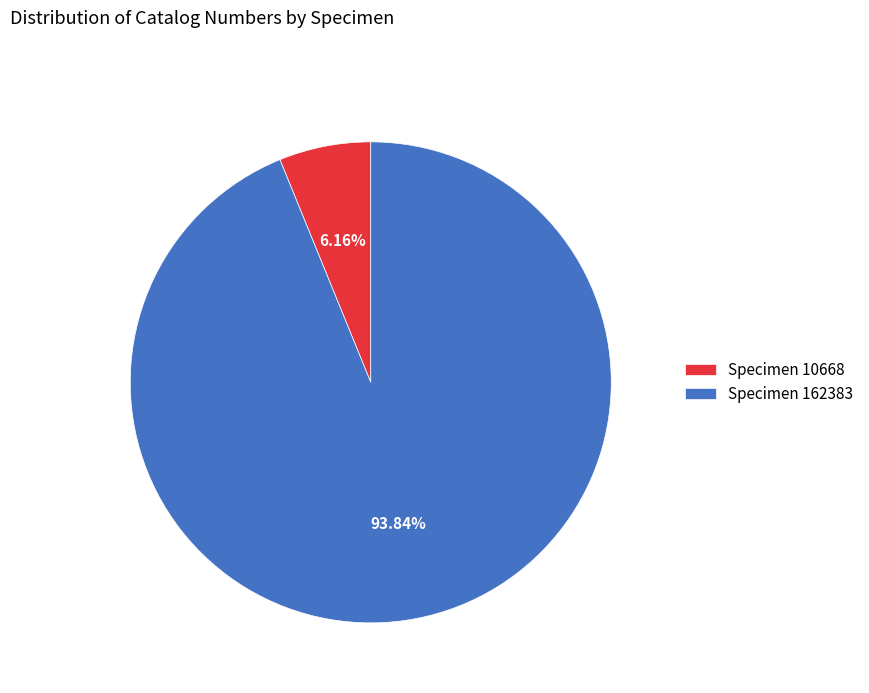

Between Specimen 162383 and Specimen 10668, which is larger?

Specimen 162383